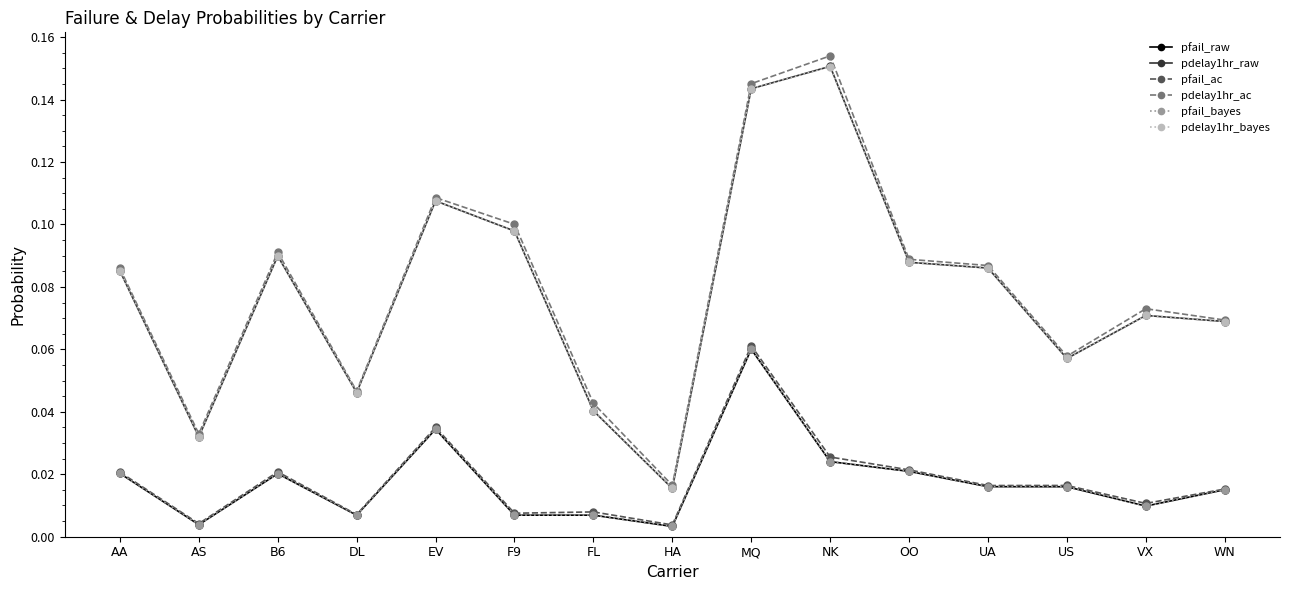

At which category is the sum across all series the highest?

MQ